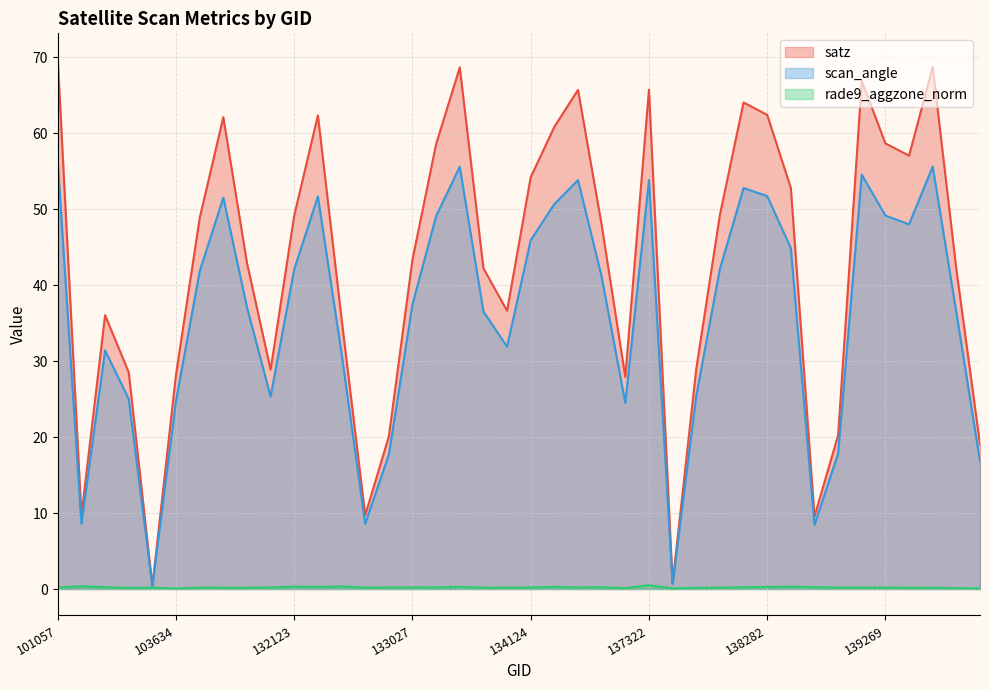

At which category is the sum across all series the highest?

101057